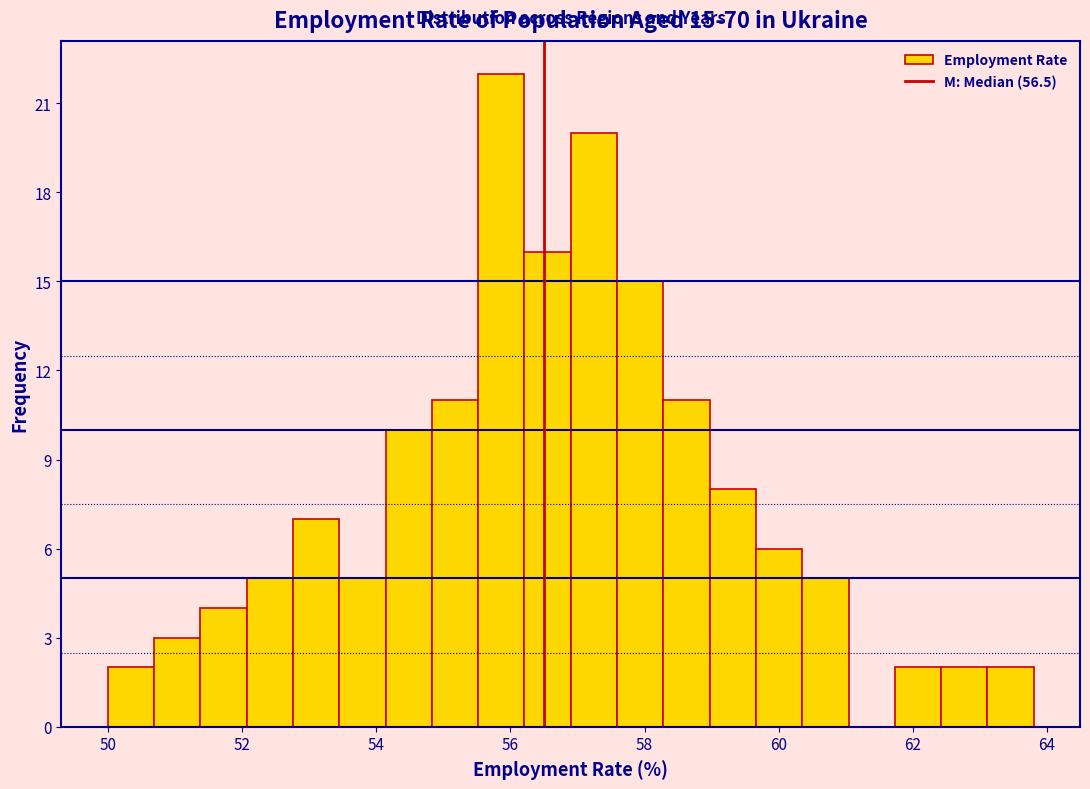

Around what value on the x-axis is the tallest bar? Give the approximate position of its centre, as read against the axis.

55.8